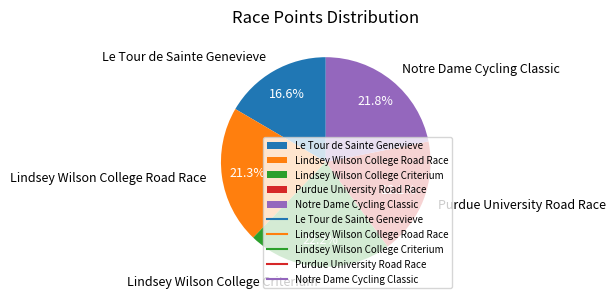

To the nearest percent, what percentage of the pie is Lindsey Wilson College Criterium?

22%